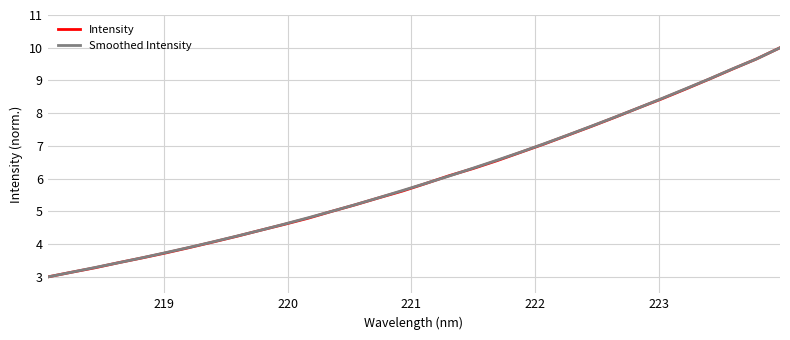

What is the smallest value displayed?

3.0